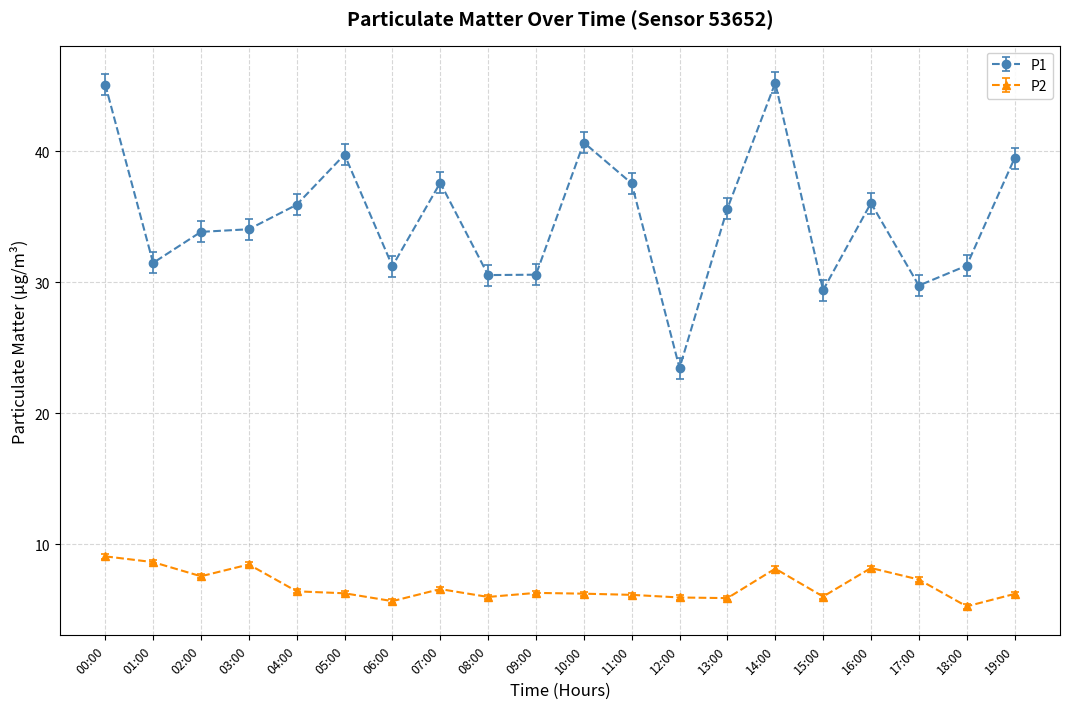

True or false: P2 and P1 cross at least once.

False